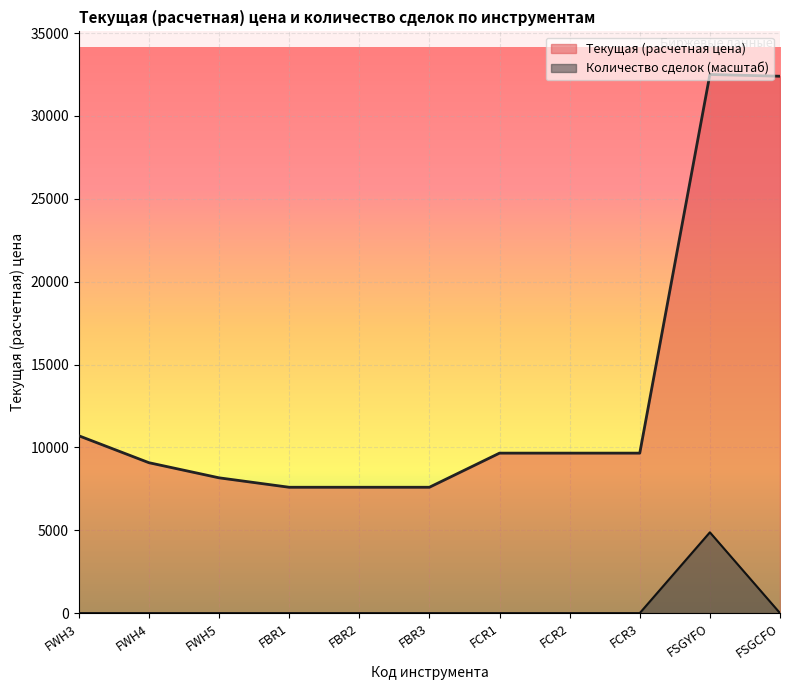

What position from the right is FWH3?

11